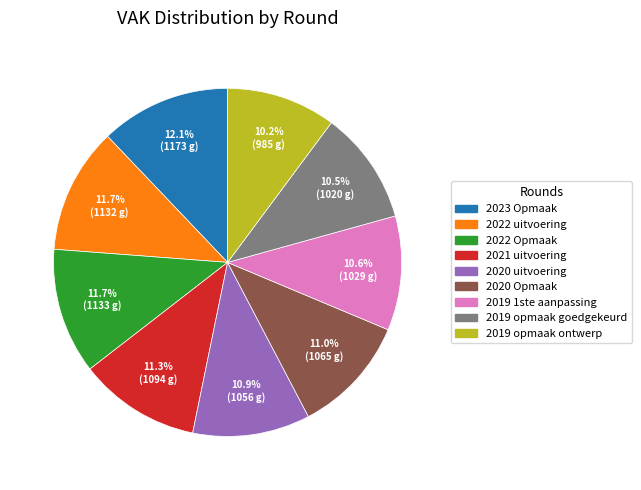

Count the number of slices in the pie.

9